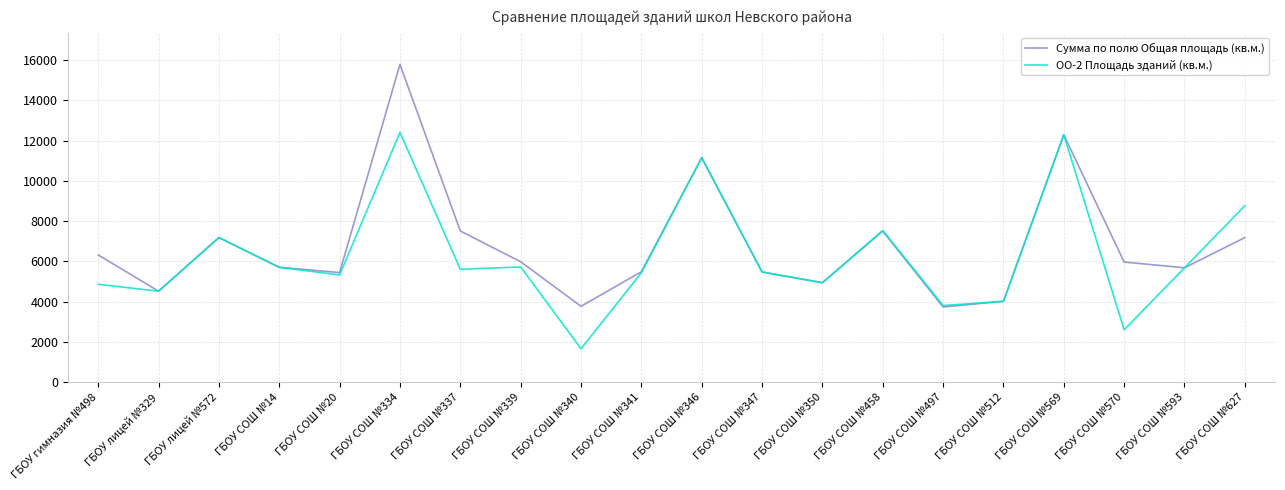

What is the difference between the Сумма по полю Общая площадь (кв.м.) values at ГБОУ лицей №329 and ГБОУ СОШ №334?

11265.7